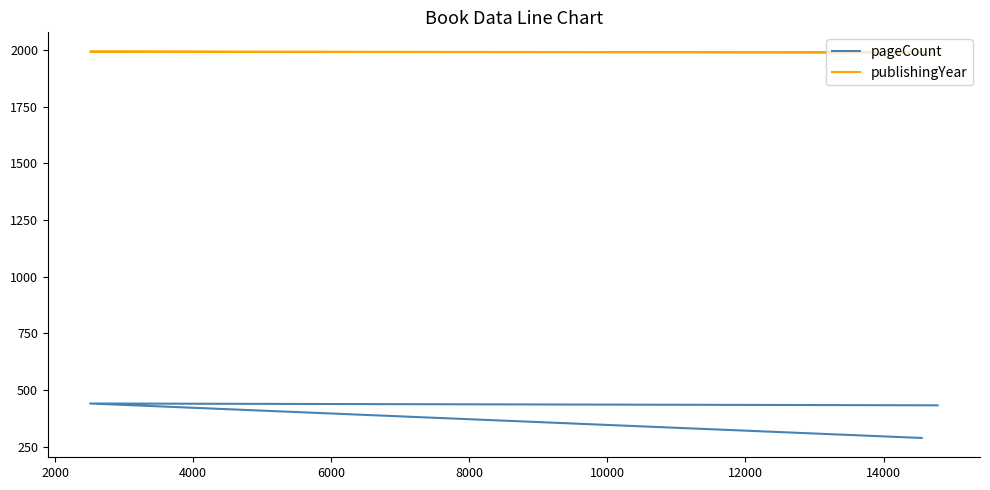

Which category has the highest value in the publishingYear series?

2000